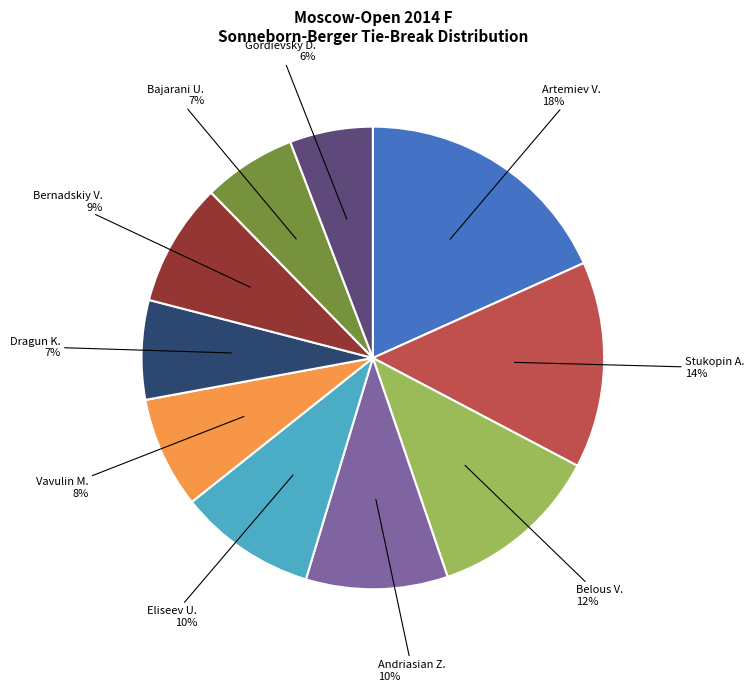

The Andriasian Z. slice represents 10% of the pie. True or false?

True